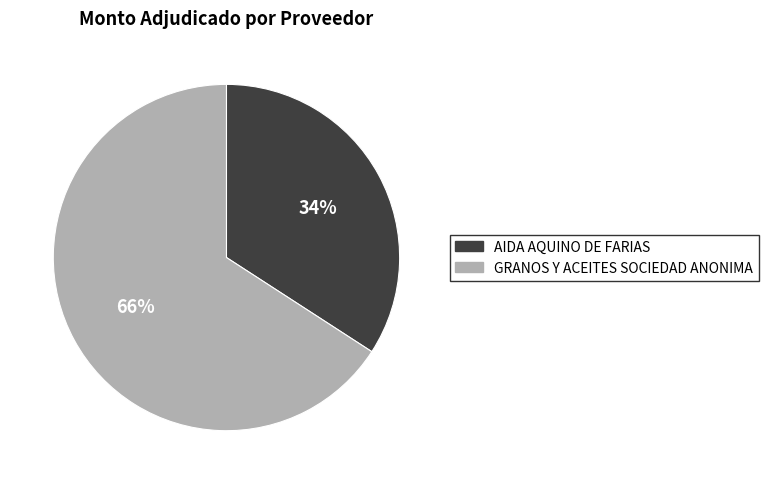

To the nearest percent, what is the difference between the GRANOS Y ACEITES SOCIEDAD ANONIMA and AIDA AQUINO DE FARIAS slice percentages?

32%